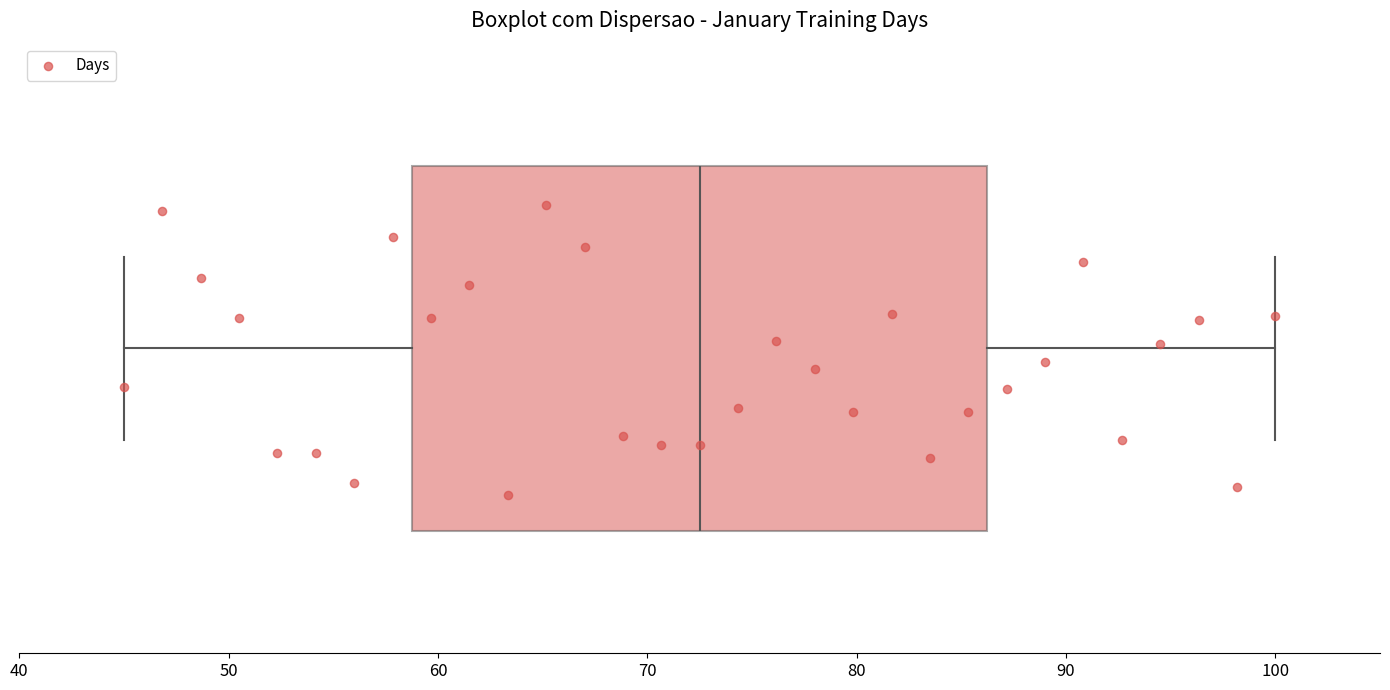

Where does the right whisker of the box end on the x-axis? The values are not printed on the chart, so give them approximately, as read against the axis.

100